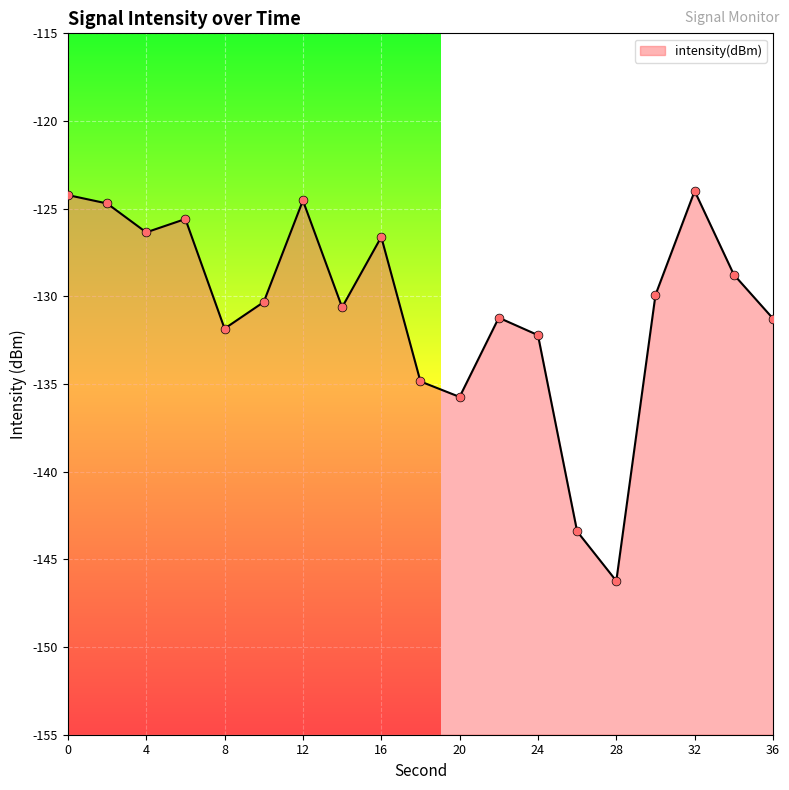

Which has a higher value, 12 or 8?

12